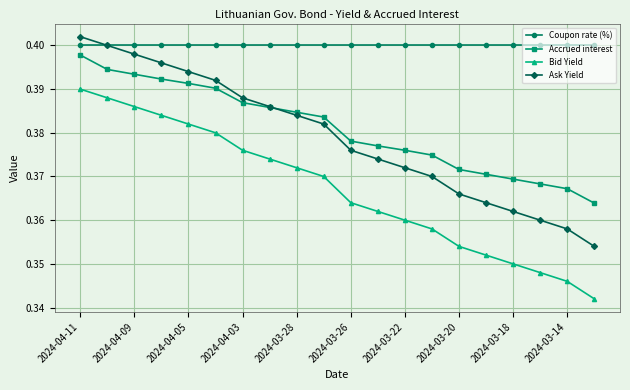

At how many categories does at least one series exceed 0?

20